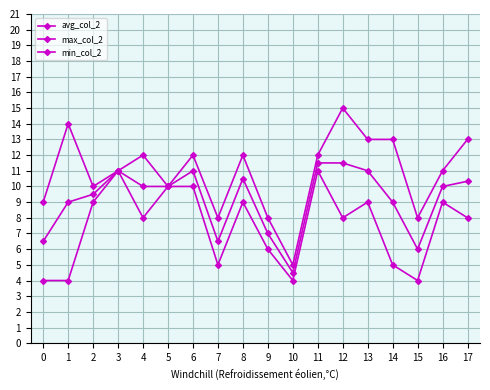

How many data points in max_col_2 are less than 12?

9